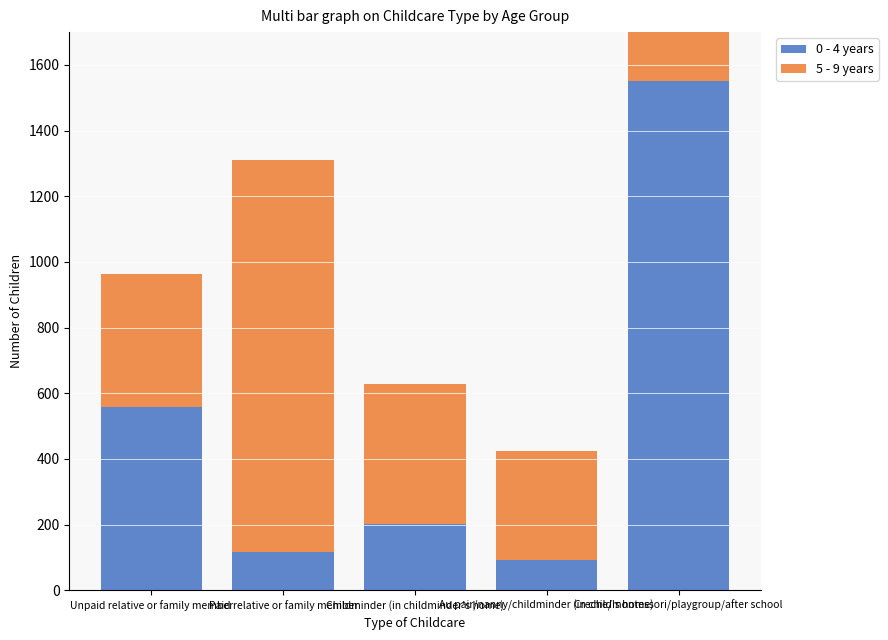

What is the highest value of the 5 - 9 years series?

1192